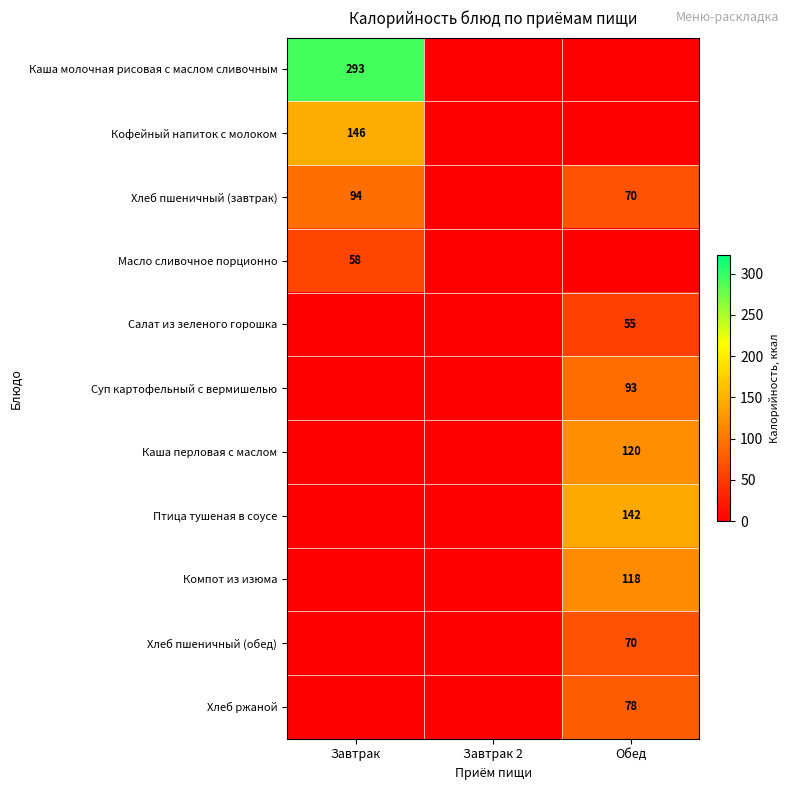

True or false: Хлеб ржаной has a value of 25 at Обед.

False